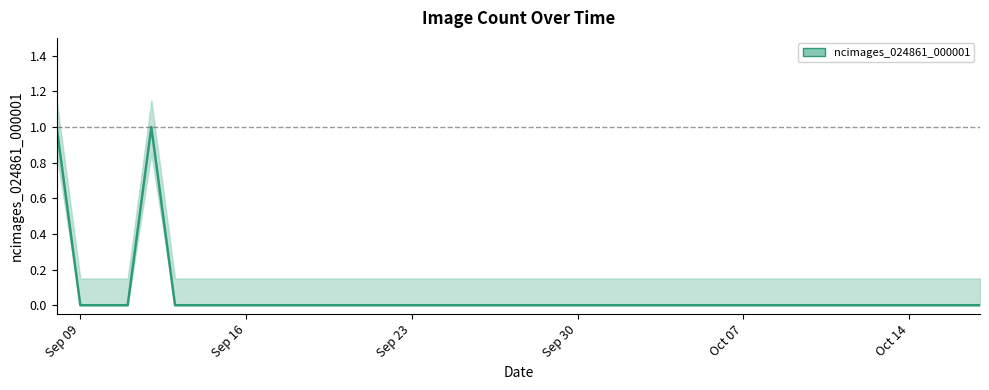

Does the chart have visible grid lines?

No